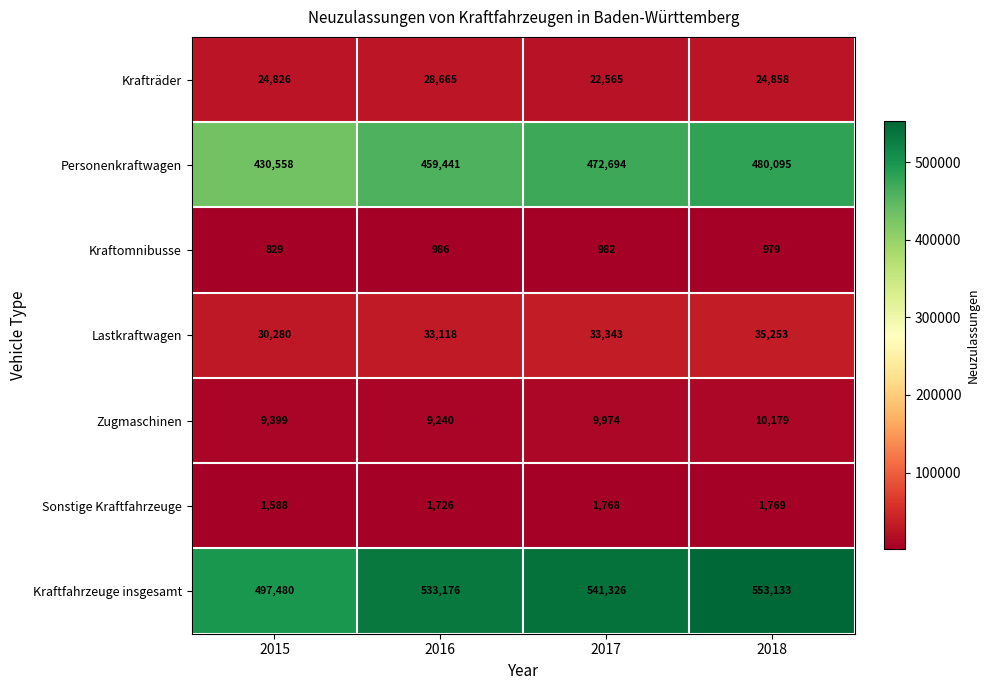

Reading left to right, extract all data points from this chart.

Krafträder: 2015=24826	2016=28665	2017=22565	2018=24858
Personenkraftwagen: 2015=430558	2016=459441	2017=472694	2018=480095
Kraftomnibusse: 2015=829	2016=986	2017=982	2018=979
Lastkraftwagen: 2015=30280	2016=33118	2017=33343	2018=35253
Zugmaschinen: 2015=9399	2016=9240	2017=9974	2018=10179
Sonstige Kraftfahrzeuge: 2015=1588	2016=1726	2017=1768	2018=1769
Kraftfahrzeuge insgesamt: 2015=497480	2016=533176	2017=541326	2018=553133